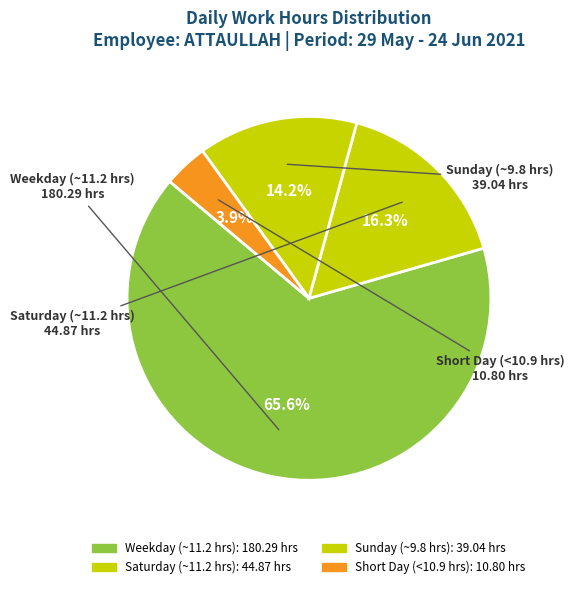

Count the number of slices in the pie.

4